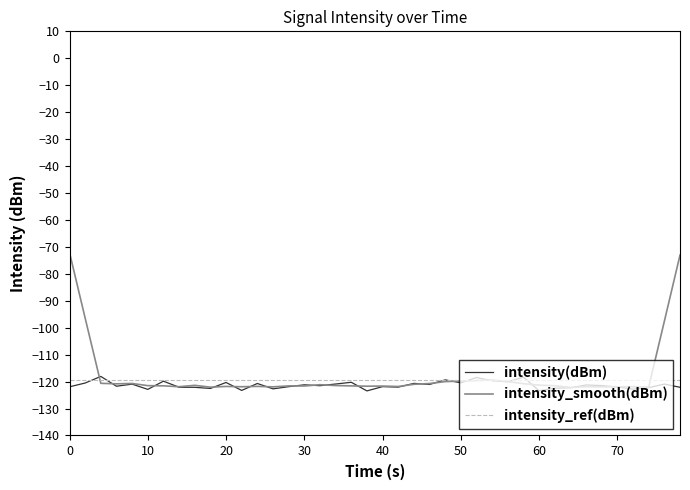

Rank the series by their average value, from highest to lowest.

intensity_smooth(dBm), intensity_ref(dBm), intensity(dBm)